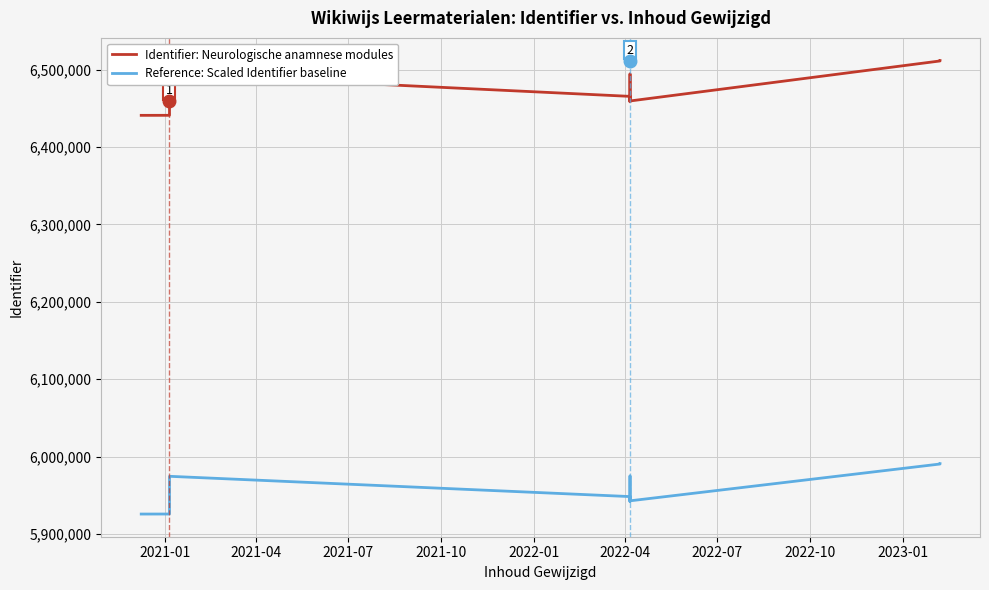

What is the value of the Reference: Scaled Identifier baseline point at the 7th from the left?

5942769.4